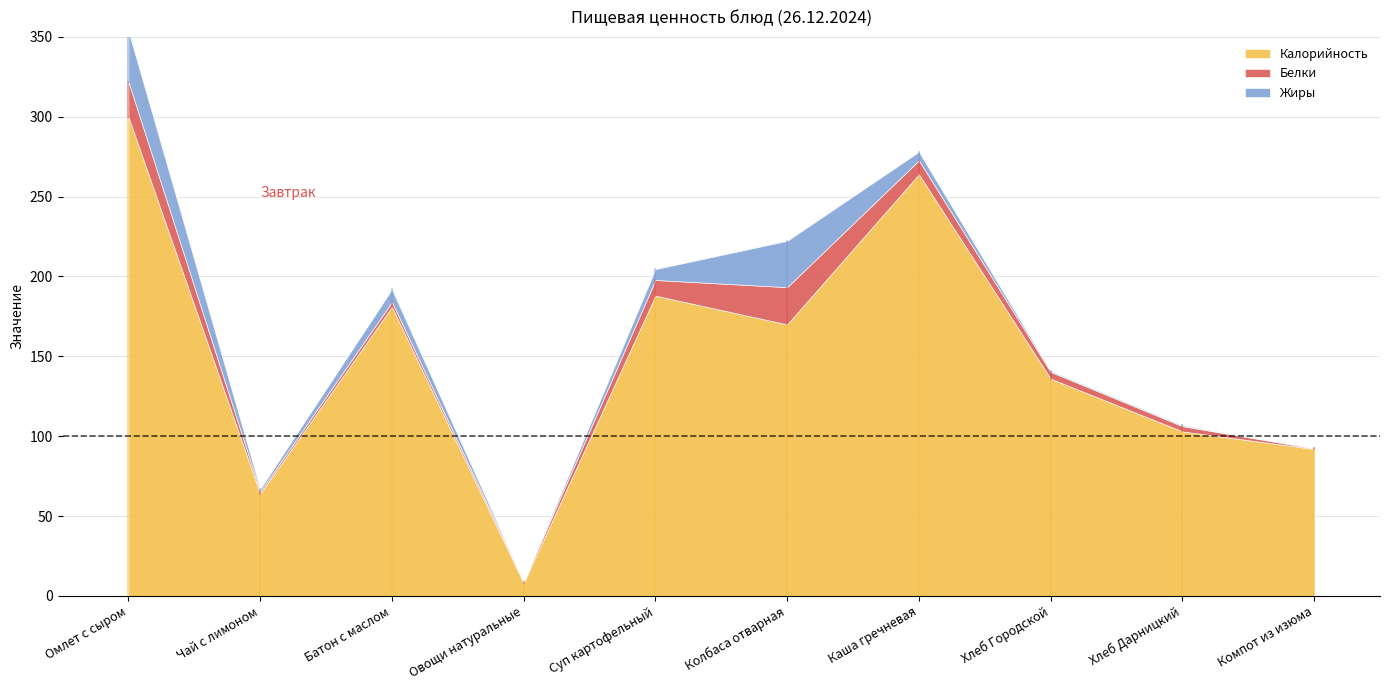

How many data points in Белки are less than 4?

5